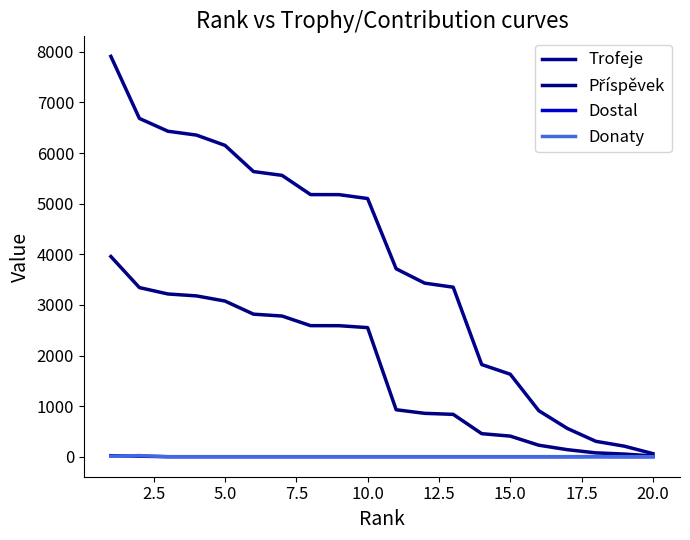

How many lines are shown in the chart?

4